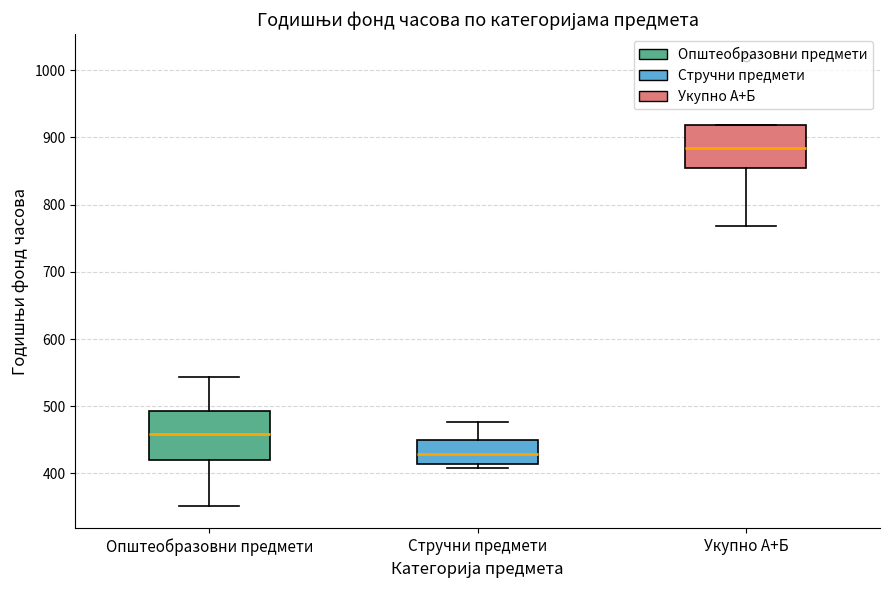

Which box is the tallest, from its lower edge to its upper edge?

Општеобразовни предмети